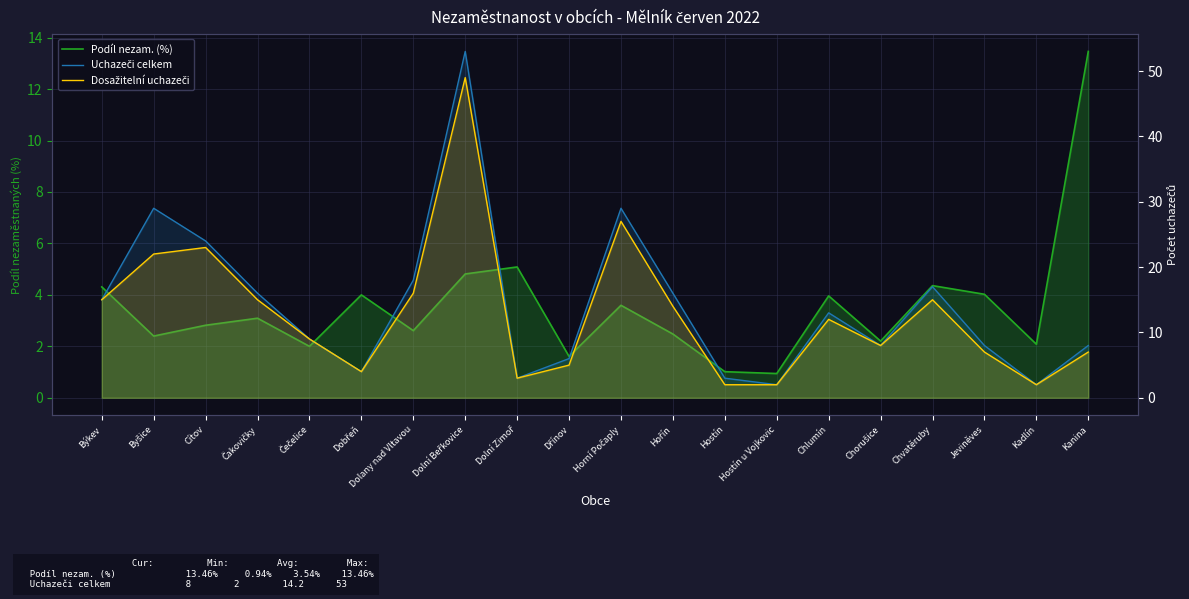

How many lines are shown in the chart?

3